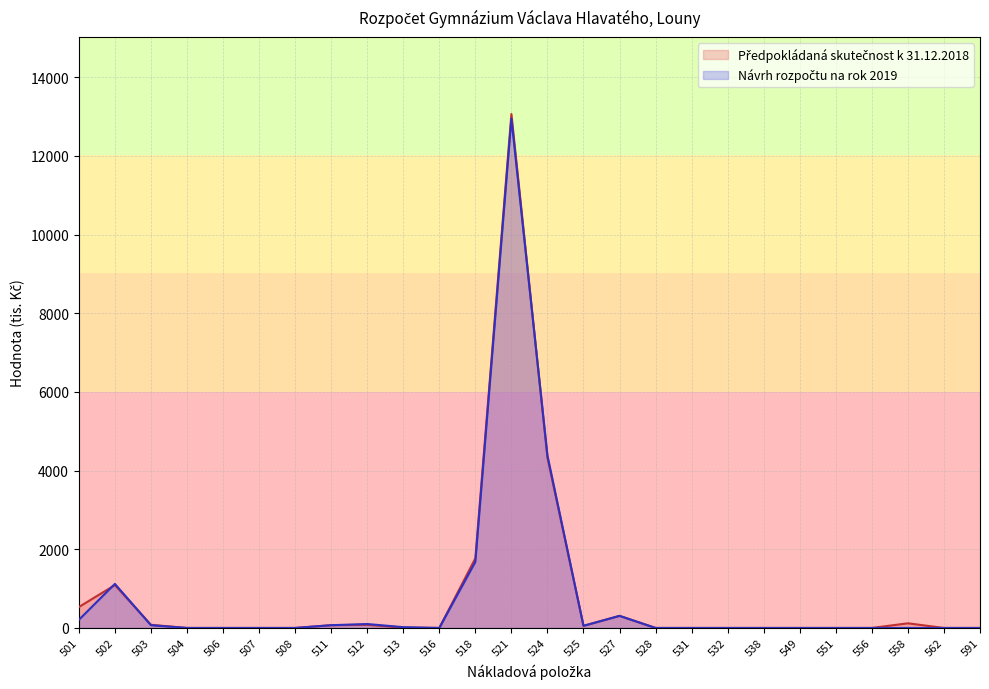

Reading right to left, extract all data points from this chart.

Předpokládaná skutečnost k 31.12.2018: 0	0	118	0	0	0	0	0	0	0	307	54	4328	13062	1771	0	8	80	70	0	0	0	0	80	1090	531
Návrh rozpočtu na rok 2019: 0	0	0	0	0	0	0	0	0	0	307	54	4385	12947	1680	0	20	100	70	0	0	0	0	70	1120	206